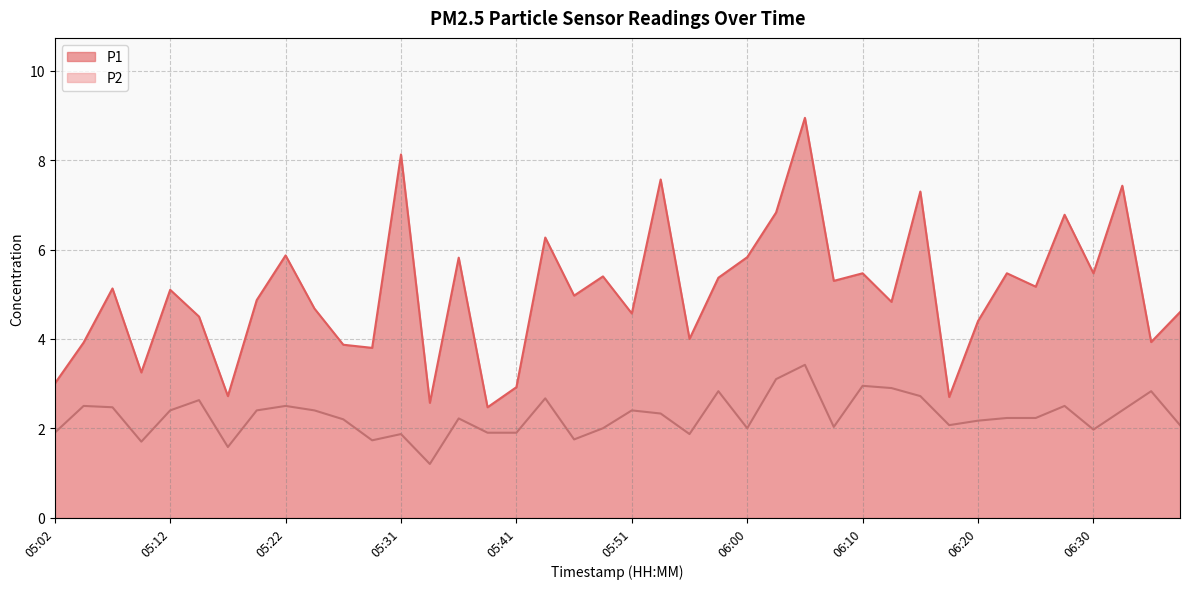

Rank the series at 05:56 from lowest to highest value.

P2, P1